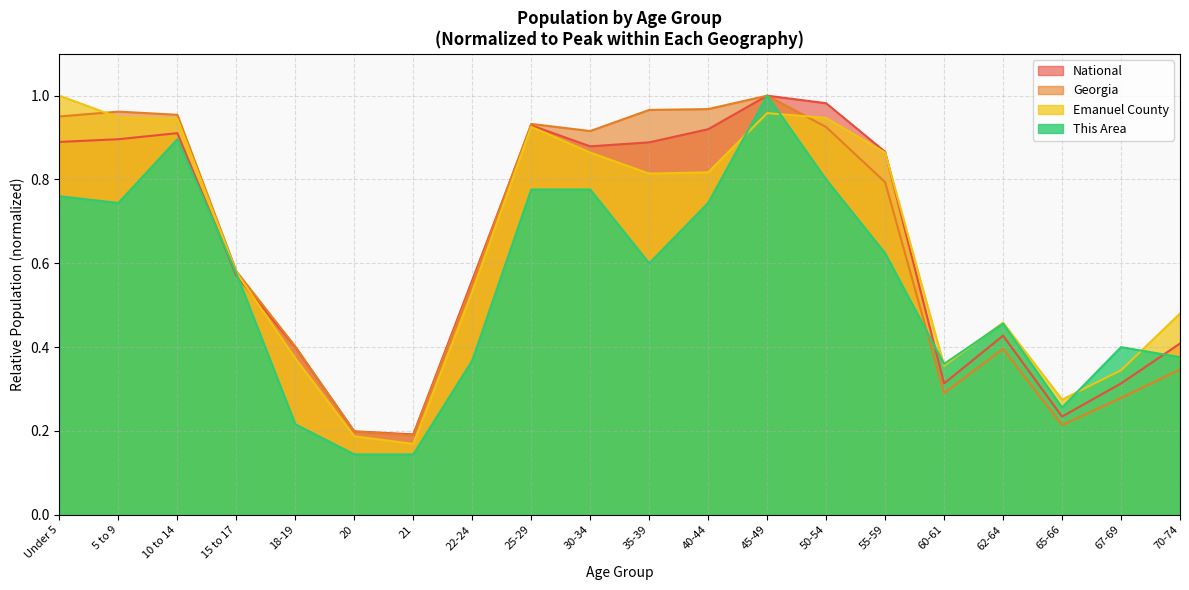

What value does the National series have at 15 to 17?

0.6